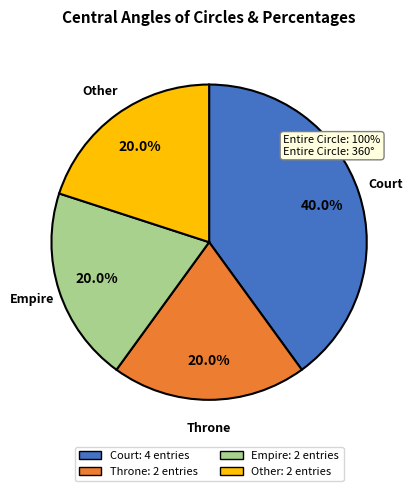

Which slice is the largest?

Court